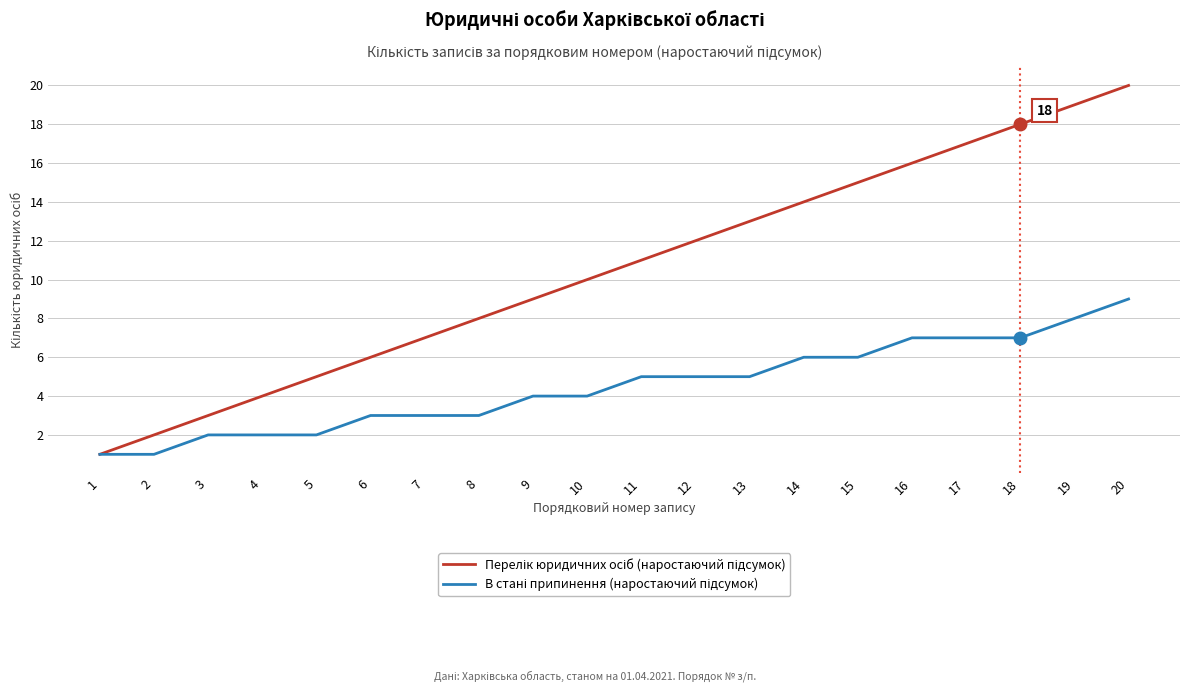

Reading left to right, transcribe all the data shown in this chart.

Перелік юридичних осіб (наростаючий підсумок): 1	2	3	4	5	6	7	8	9	10	11	12	13	14	15	16	17	18	19	20
В стані припинення (наростаючий підсумок): 1	1	2	2	2	3	3	3	4	4	5	5	5	6	6	7	7	7	8	9